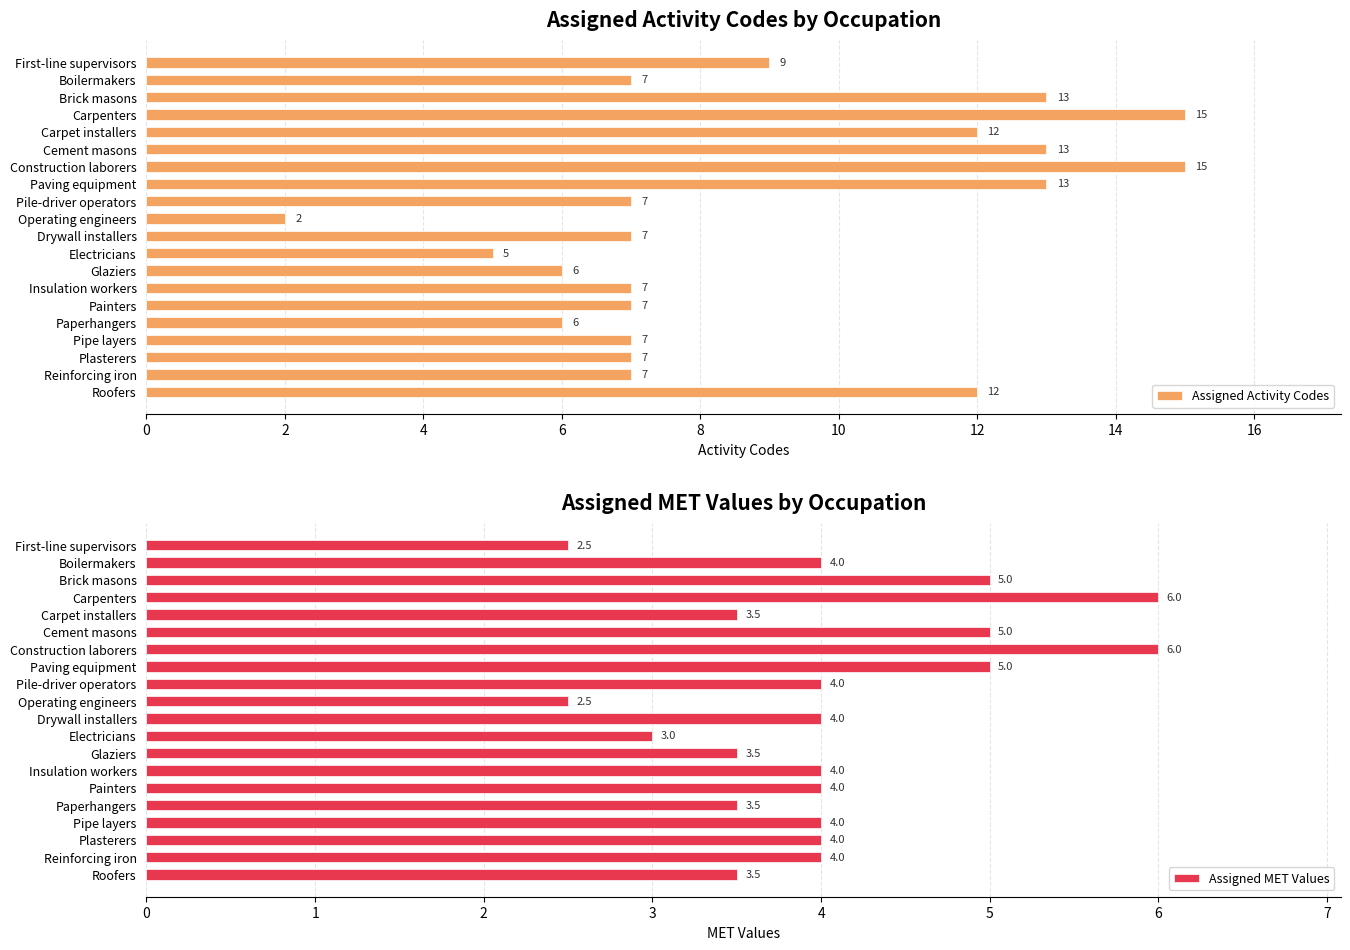

What is the difference between the maximum and minimum values in the Assigned Activity Codes series?

13